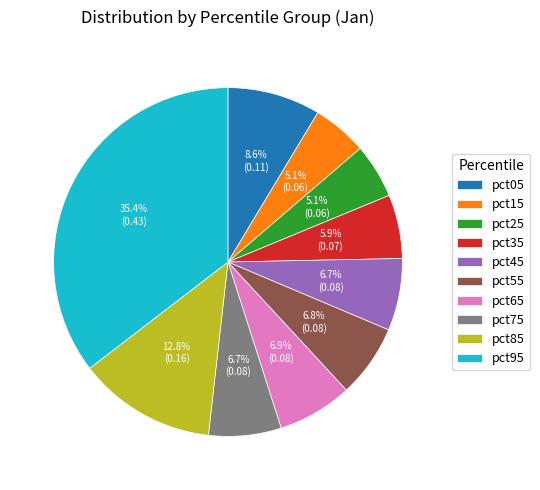

Is there any slice that represents more than half of the pie?

No